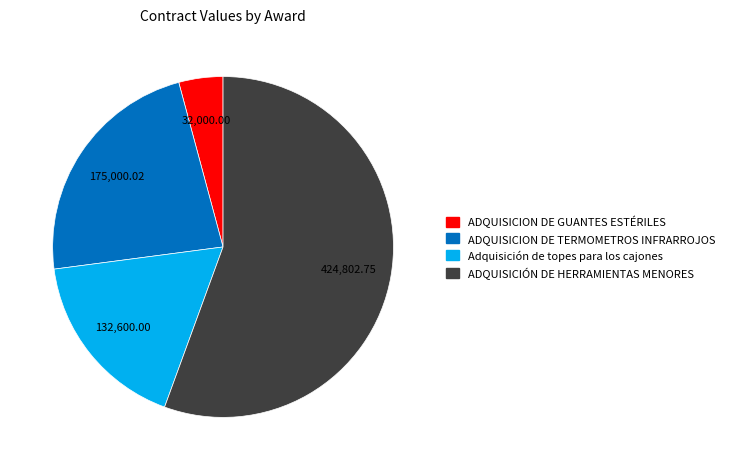

How many slices are in this pie chart?

4